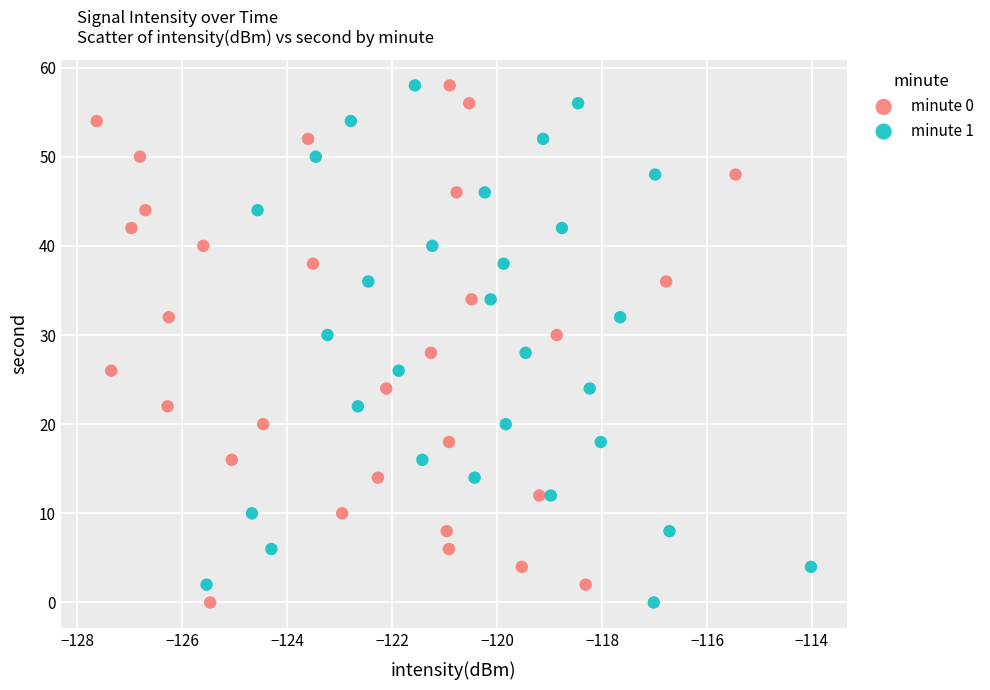

What are all the series names shown in the legend?

minute 0, minute 1